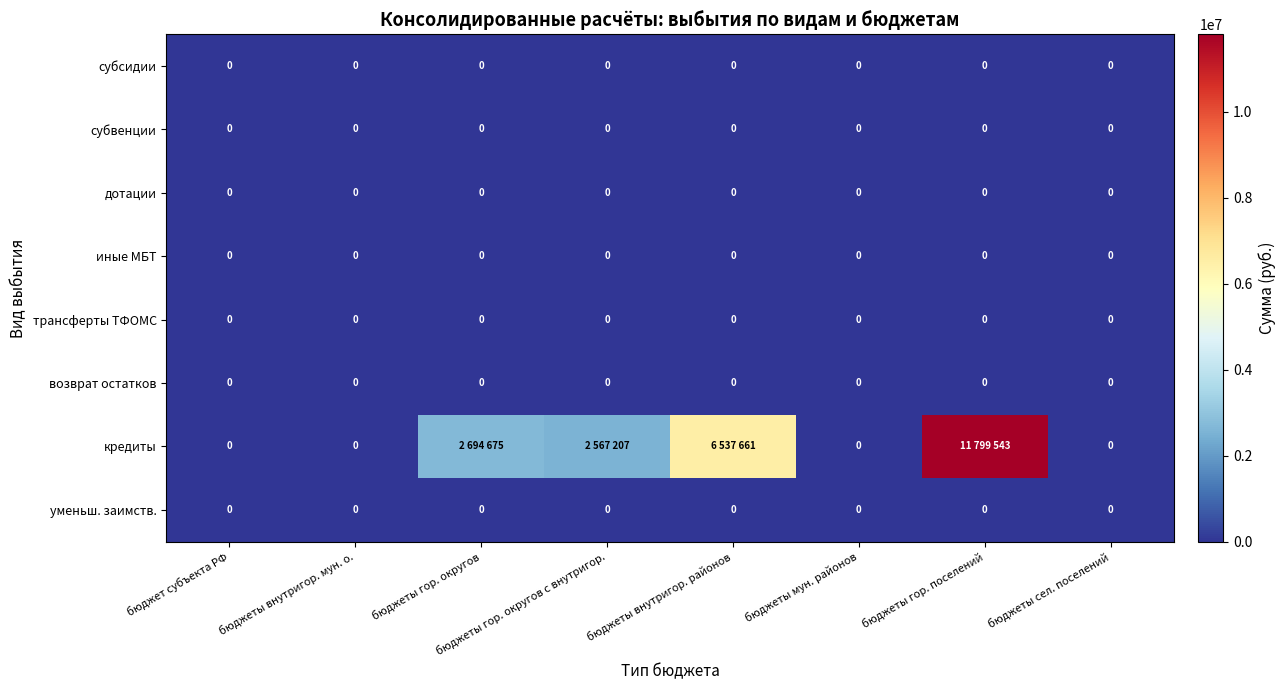

Is it true that иные МБТ equals 0 at бюджеты гор. поселений?

True